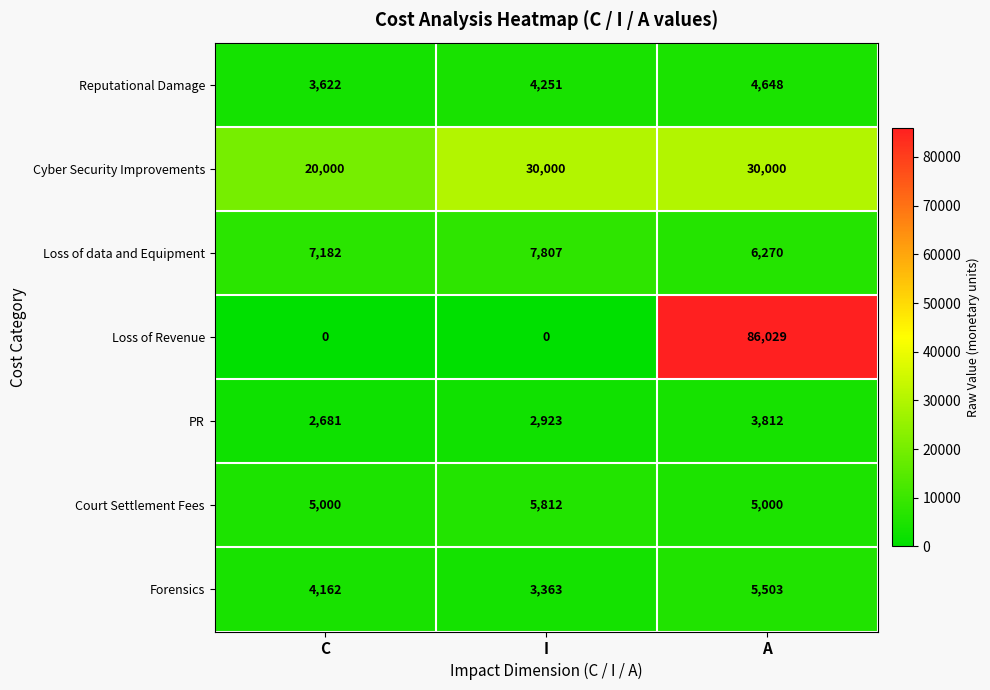

Where is Cyber Security Improvements nearest to the value 25000?

C